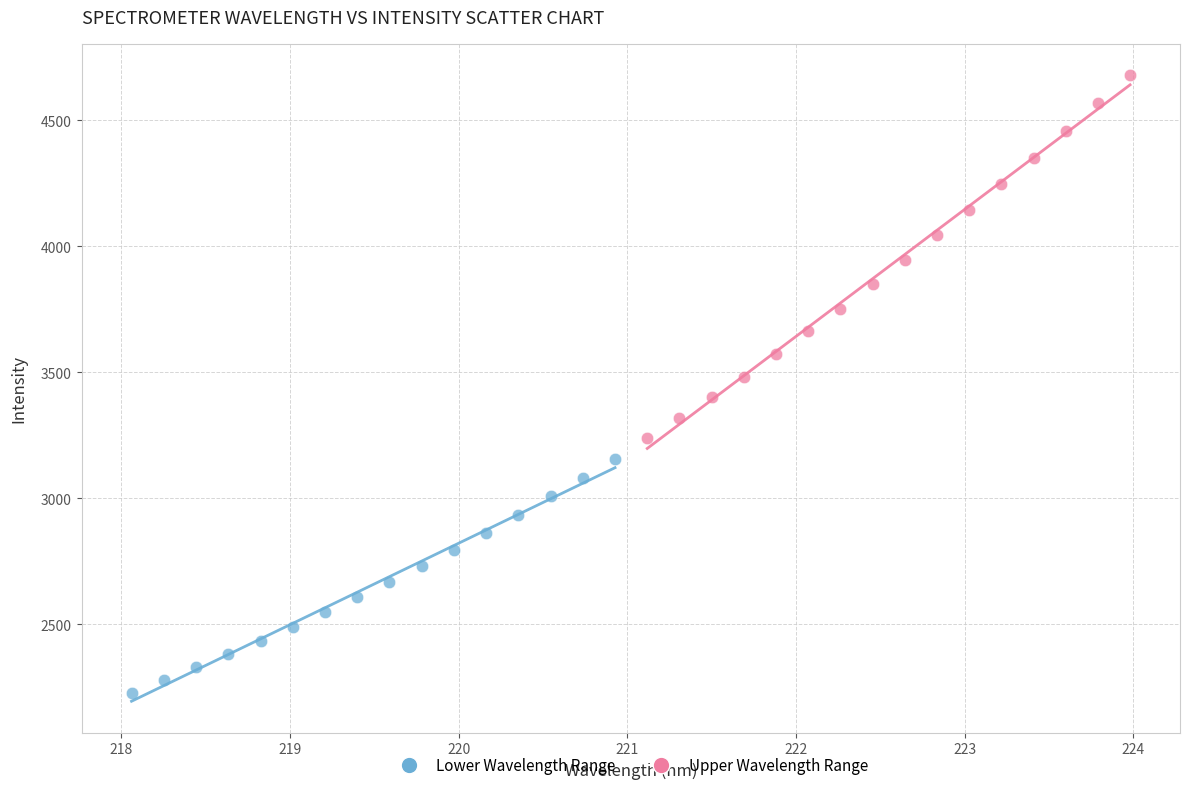

Which series has the widest spread of Y values?

Upper Wavelength Range